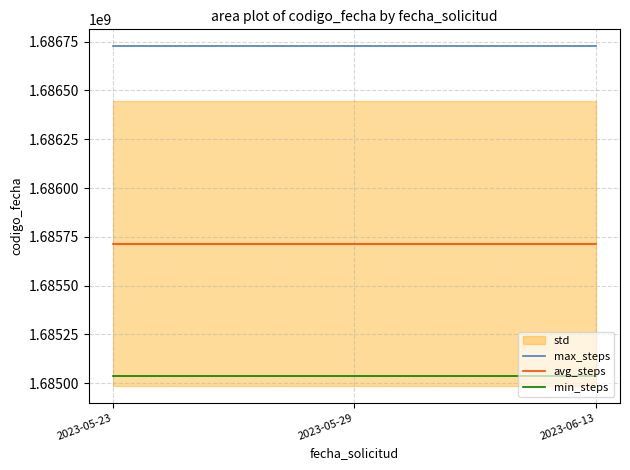

At 2023-05-23, list the series in order from smallest to largest.

min_steps, avg_steps, max_steps